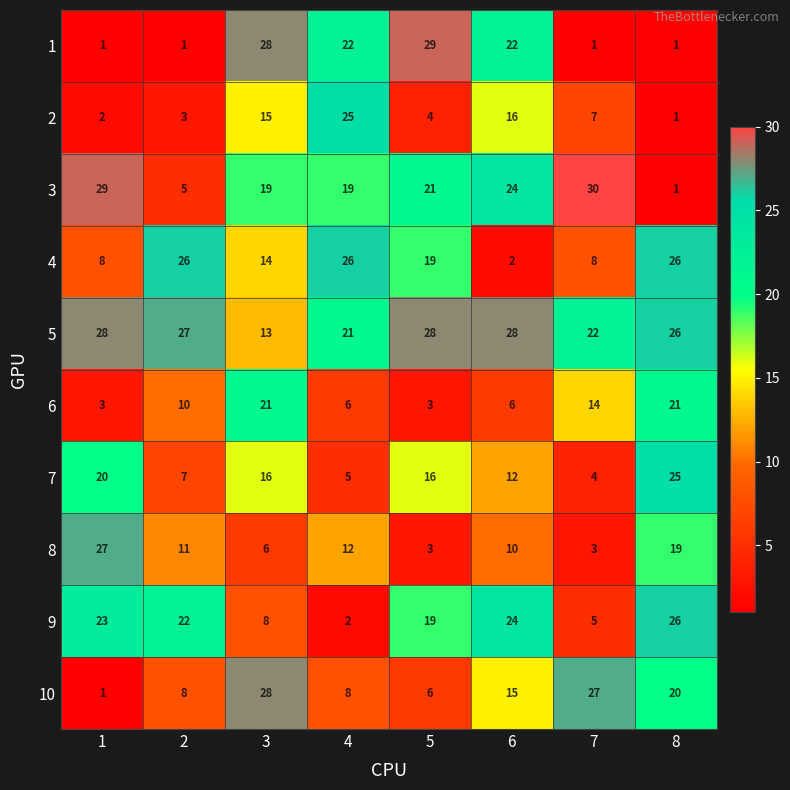

What is the greatest value displayed?

30